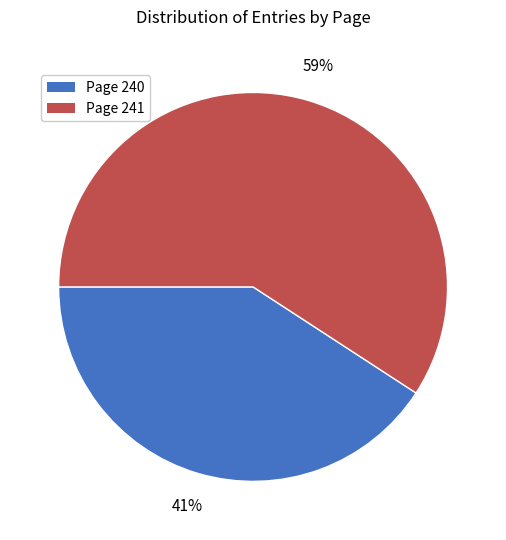

The Page 241 slice represents 48% of the pie. True or false?

False